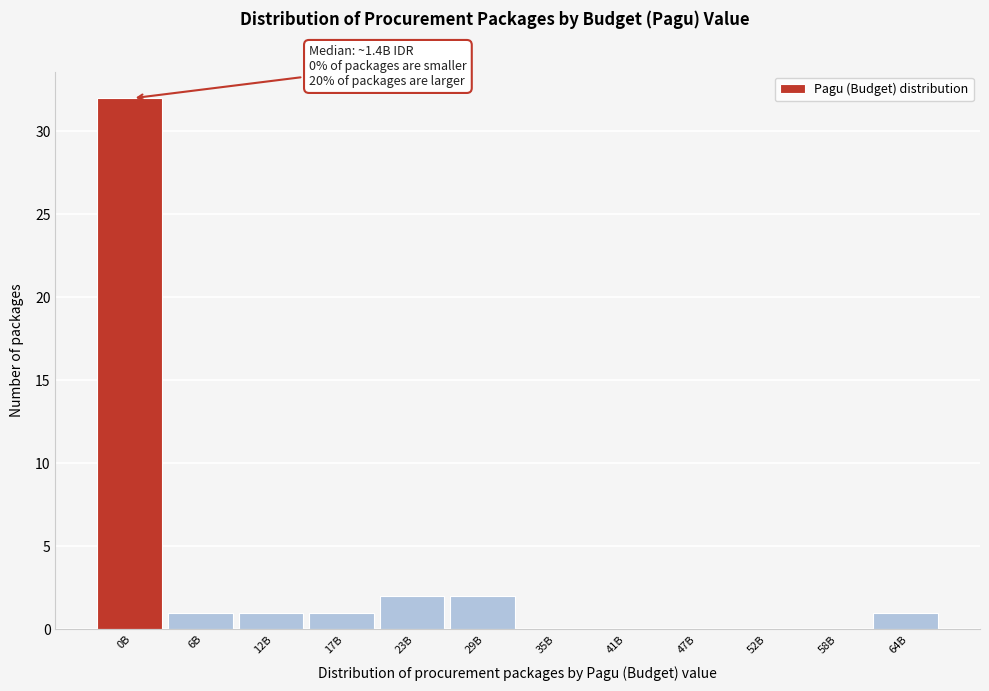

Reading left to right, transcribe all the data shown in this chart.

0B=32	6B=1	12B=1	17B=1	23B=2	29B=2	35B=0	41B=0	47B=0	52B=0	58B=0	64B=1